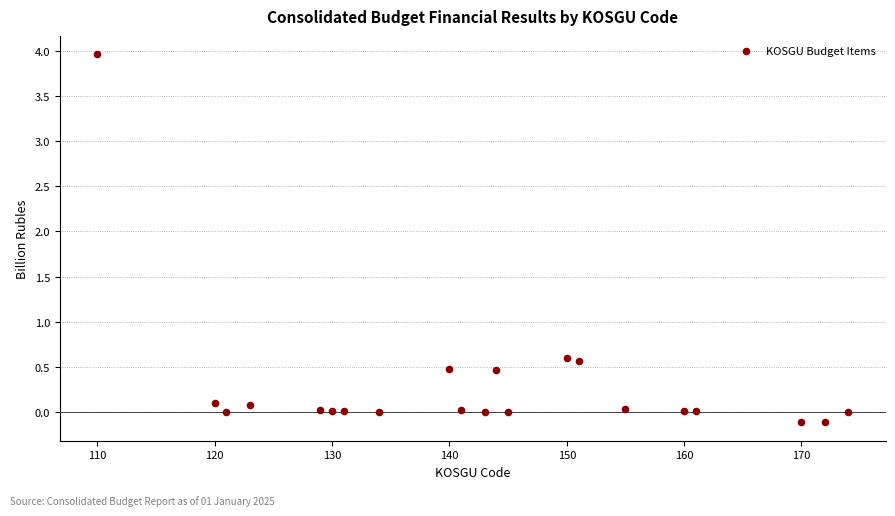

What is the range of Y values (max minus min)?

4.1